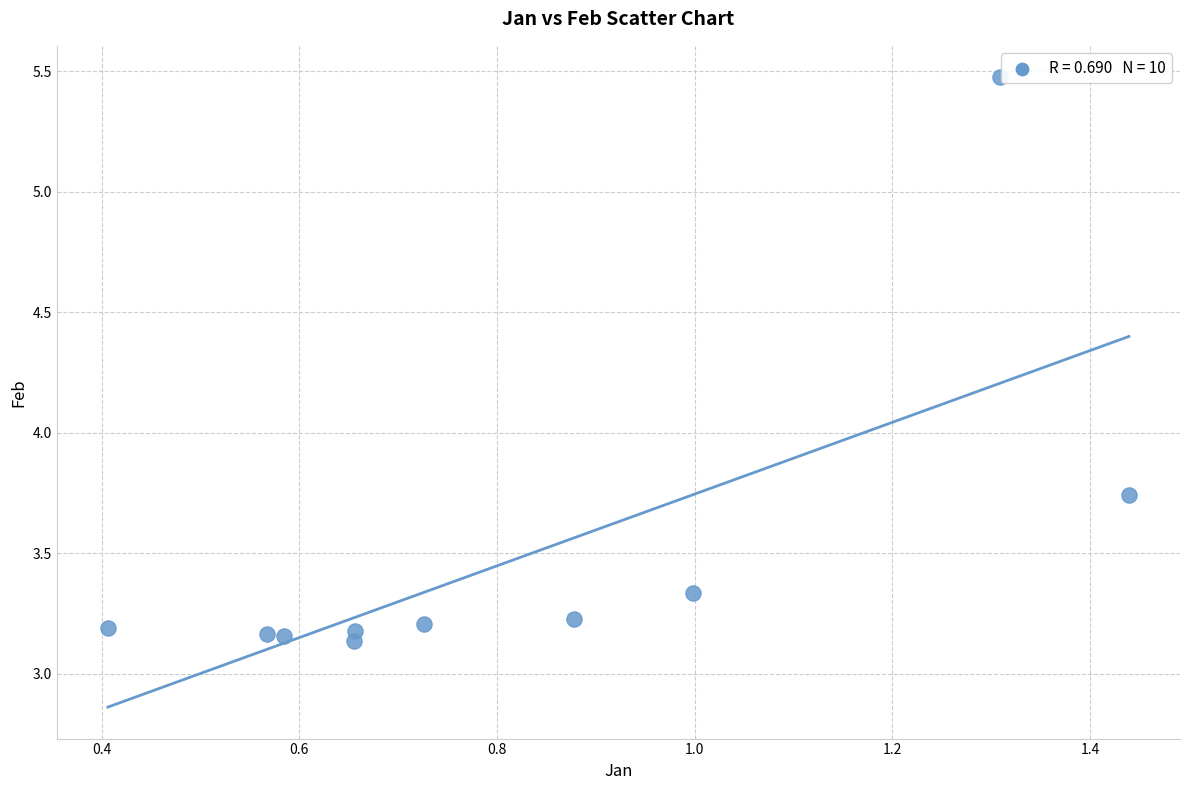

What is the average X value?

0.8